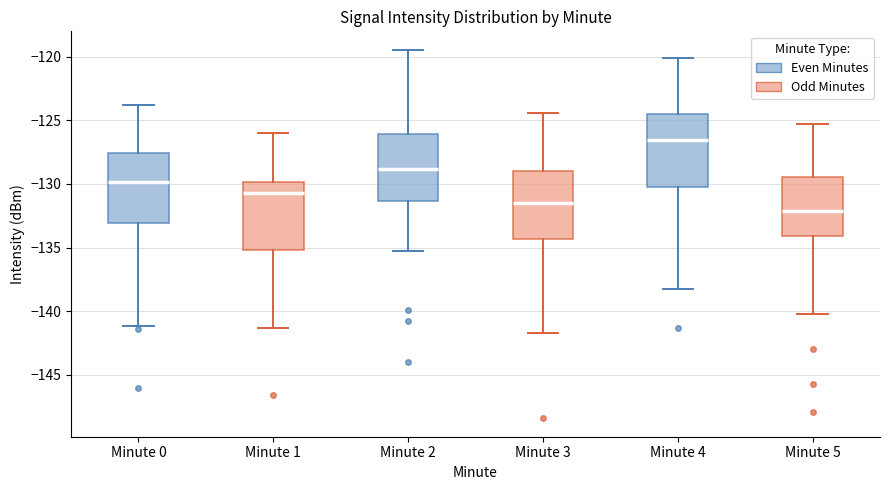

Where is the upper edge of the box for Minute 1 on the y-axis? The values are not printed on the chart, so give them approximately, as read against the axis.

-130.0